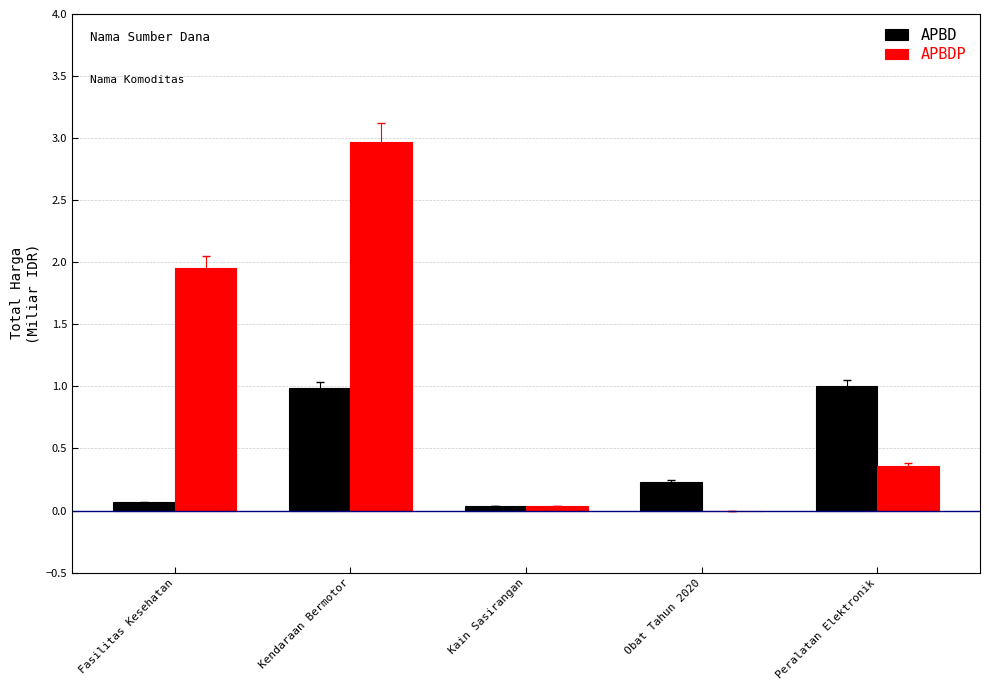

The value of APBD at Fasilitas Kesehatan is 0.1. True or false?

True